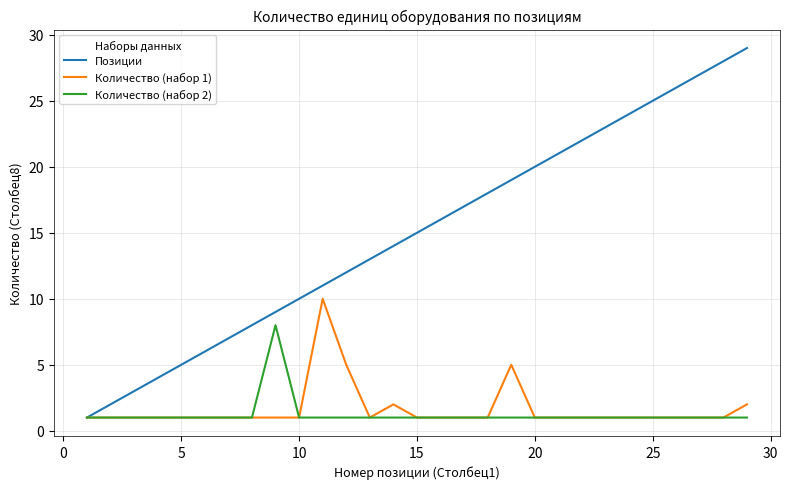

Rank the series by their maximum value, from lowest to highest.

Количество (набор 2), Количество (набор 1), Позиции